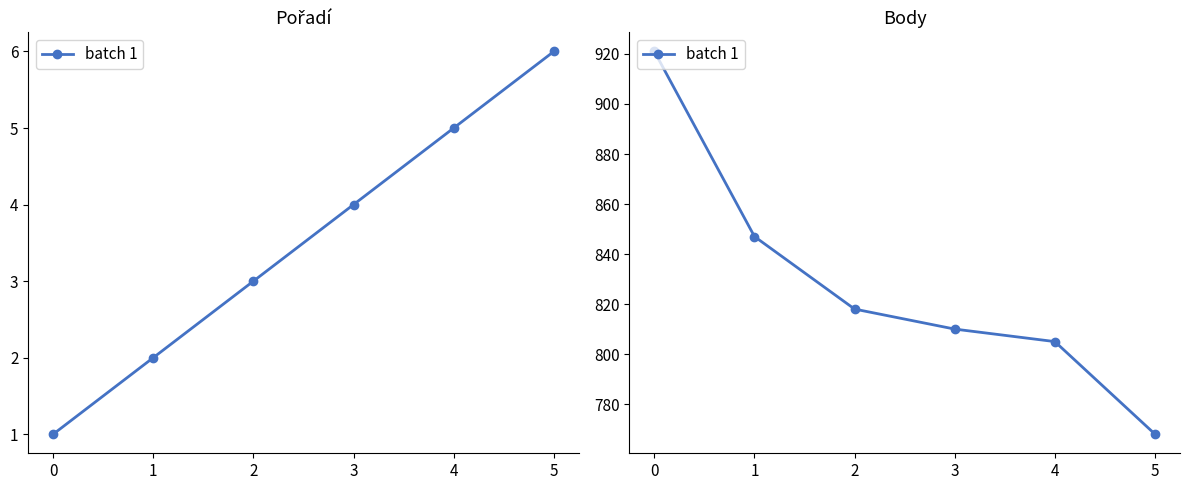

True or false: the data shows 768 at 5.

True